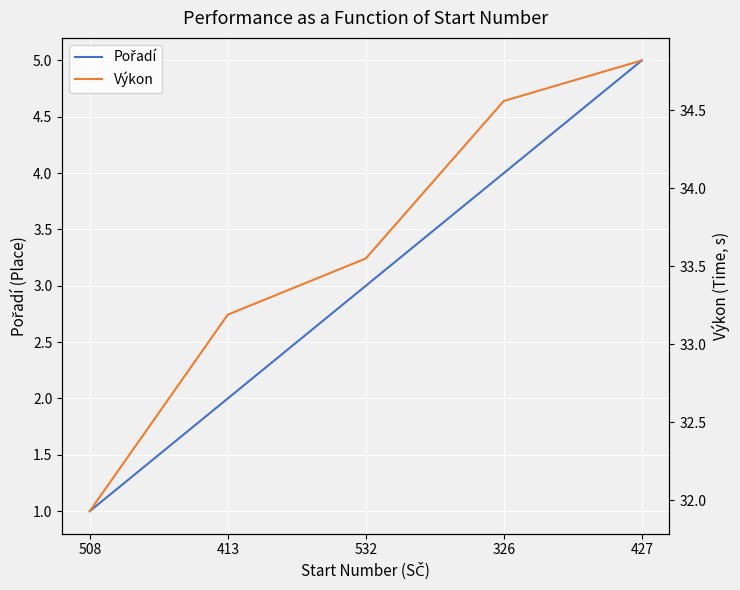

The Pořadí series shows 2.5 at 427. True or false?

False